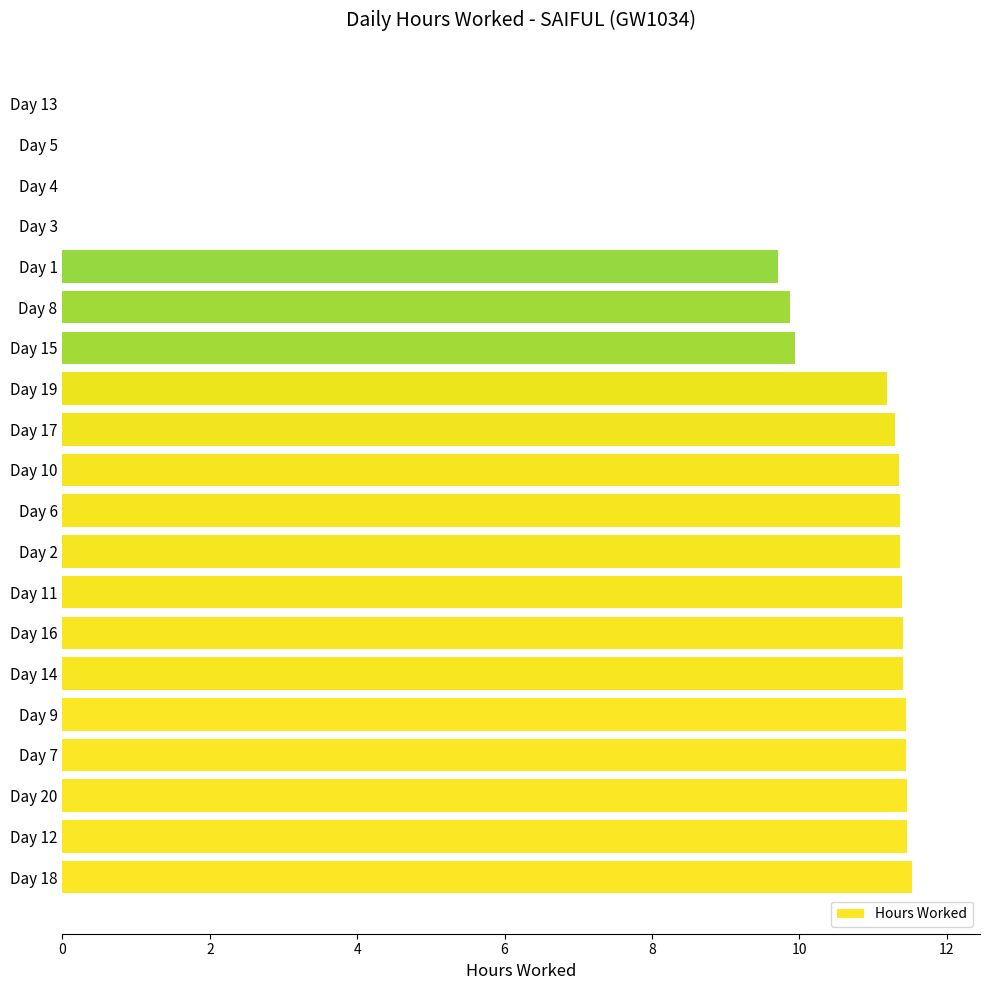

The value at Day 19 is 15.6. True or false?

False